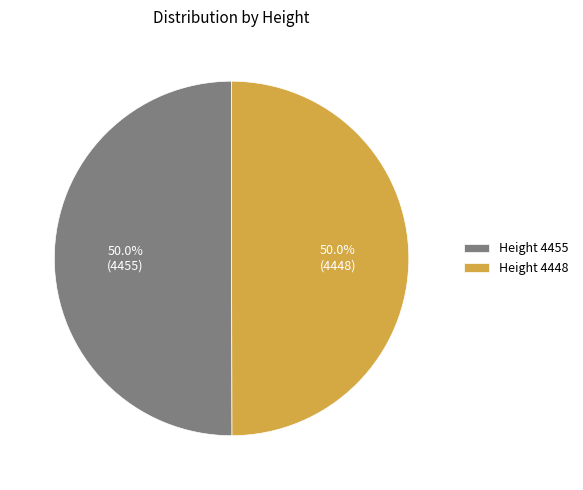

What portion of the pie excludes Height 4455?

50.0%